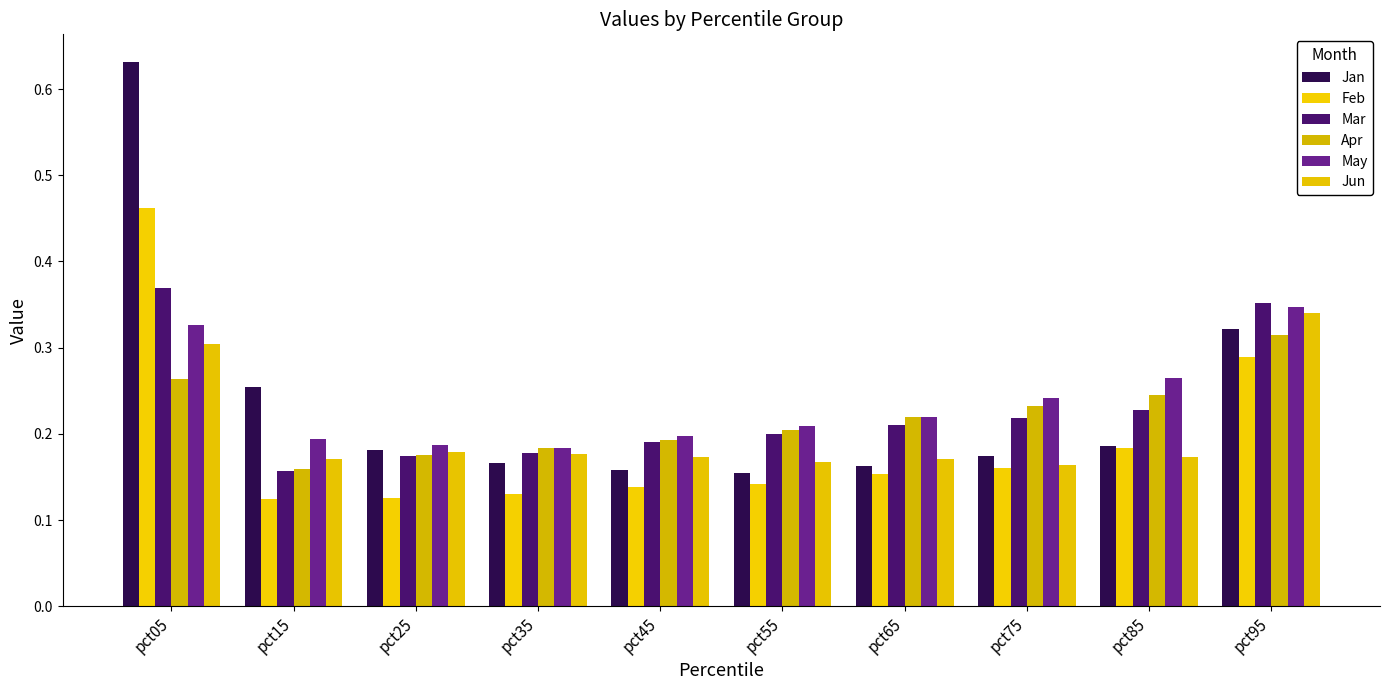

What is the difference between the second highest and second lowest values in the Jan series?

0.2